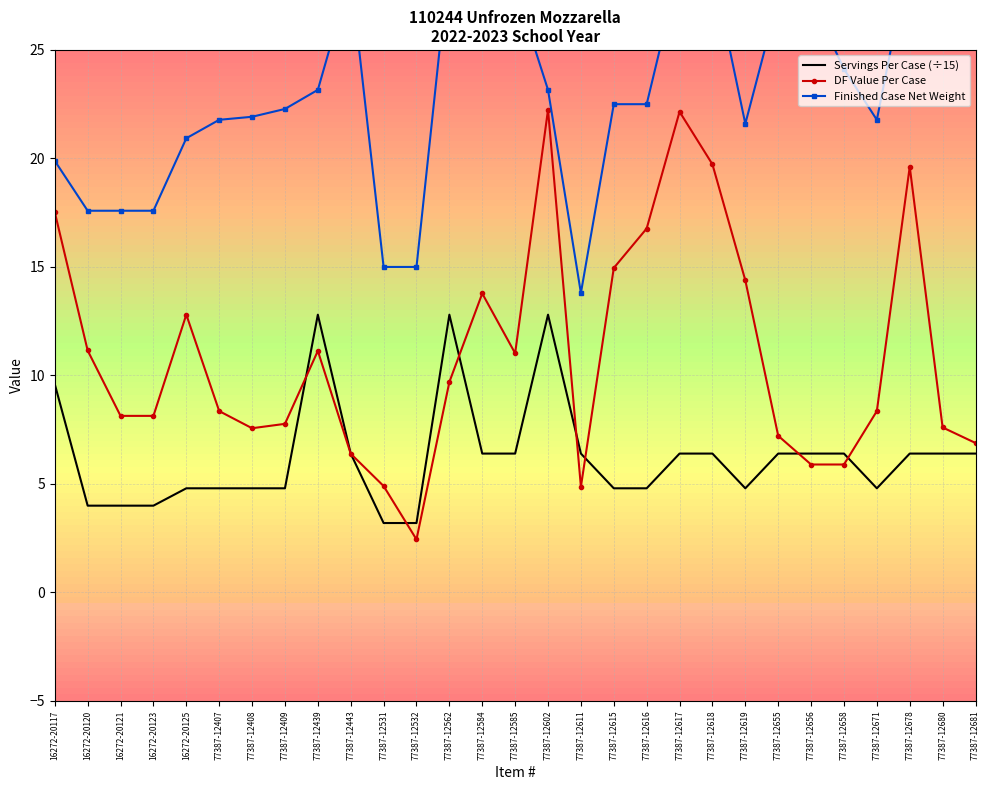

At 16272-20120, list the series in order from largest to smallest.

Finished Case Net Weight, DF Value Per Case, Servings Per Case